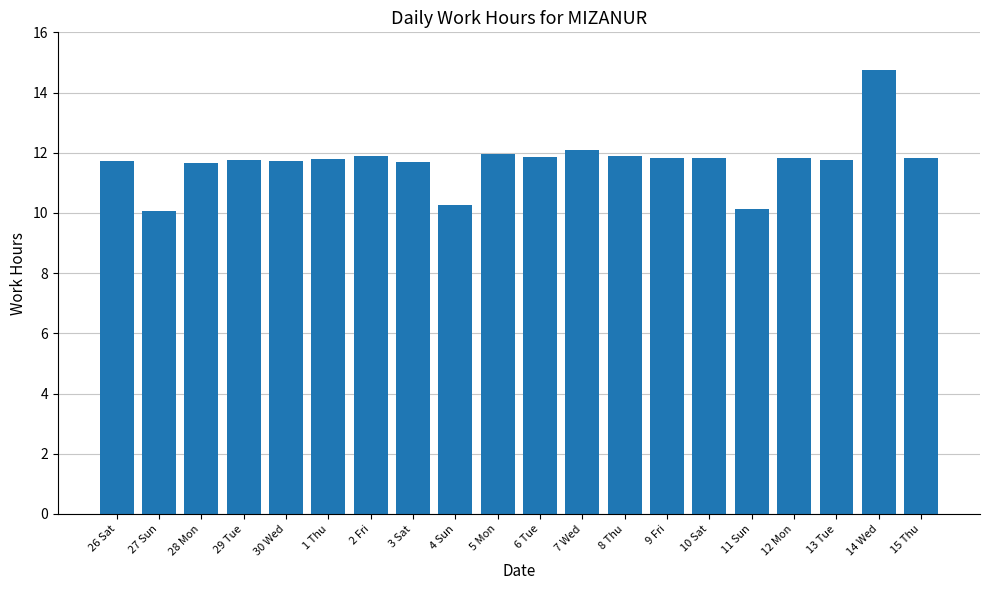

What is the approximate value at 15 Thu?

11.8